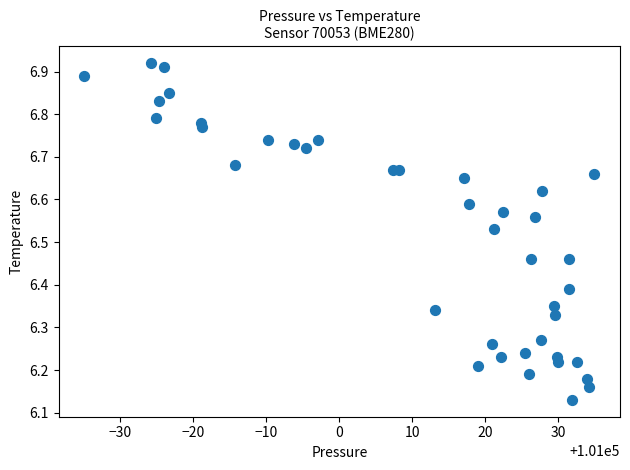

What is the range of Y values (max minus min)?

0.8